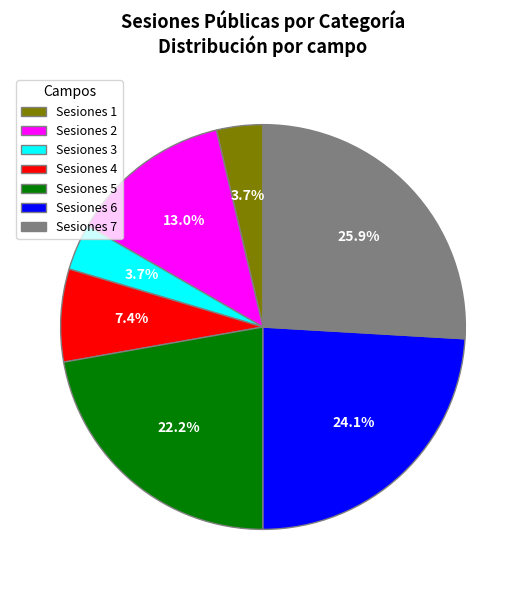

Between Sesiones 3 and Sesiones 5, which is larger?

Sesiones 5